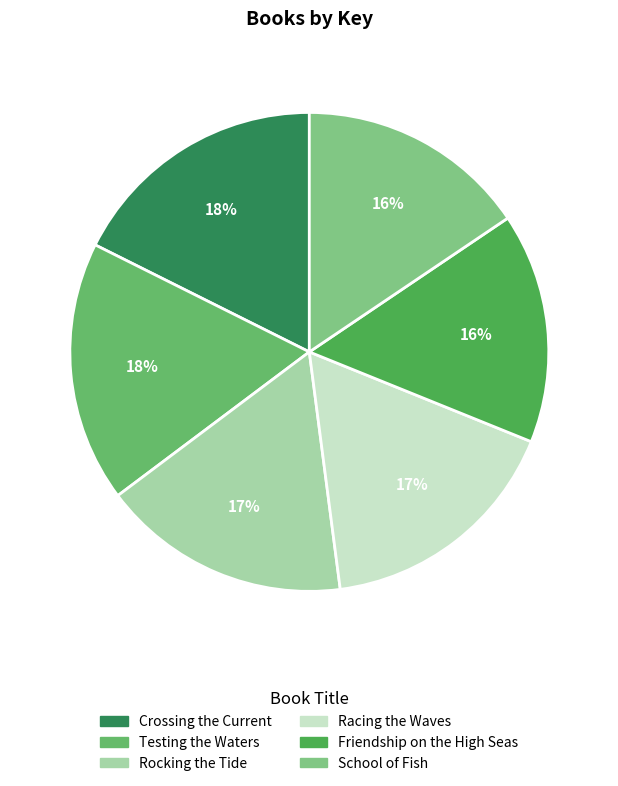

What percentage do Testing the Waters and Friendship on the High Seas together represent?

33.2%